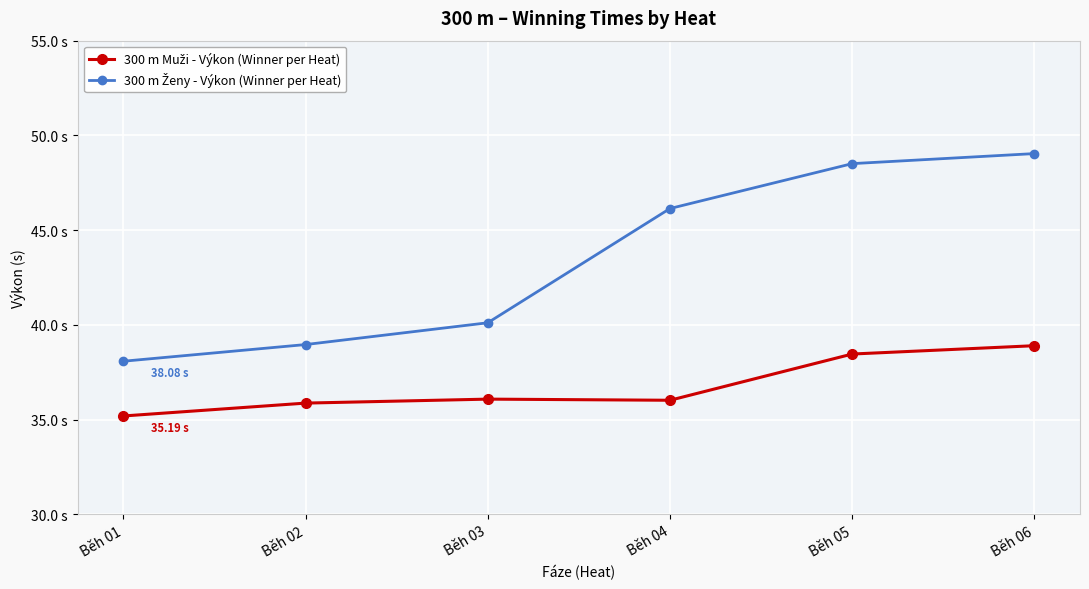

True or false: 300 m Ženy - Výkon (Winner per Heat) and 300 m Muži - Výkon (Winner per Heat) intersect in this chart.

False